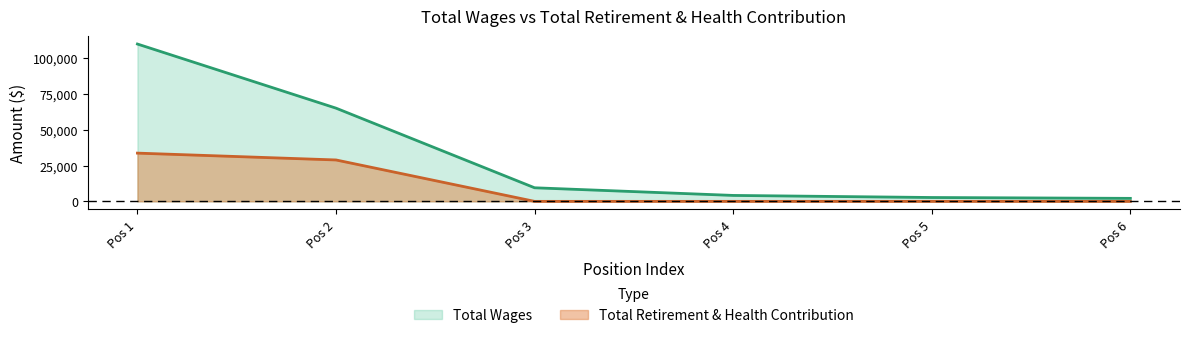

Which series has the largest total across all categories?

Total Wages